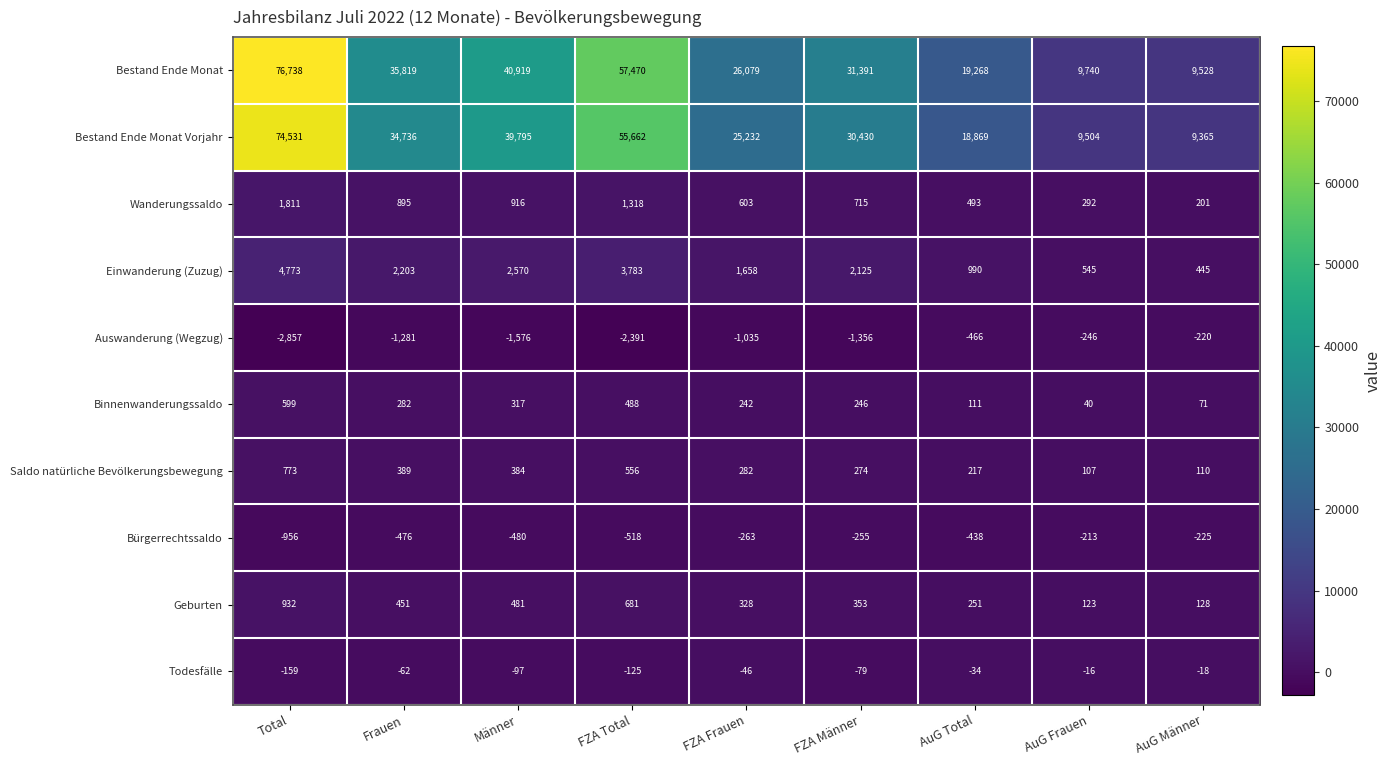

What is the highest value of the Geburten series?

932